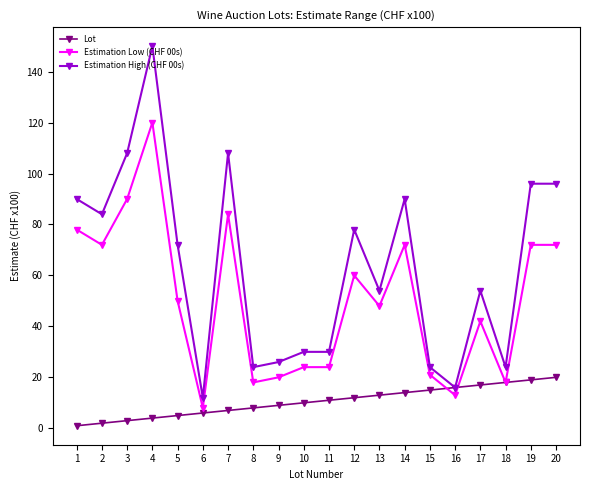

Which series has the largest range (max minus min)?

Estimation High (CHF 00s)